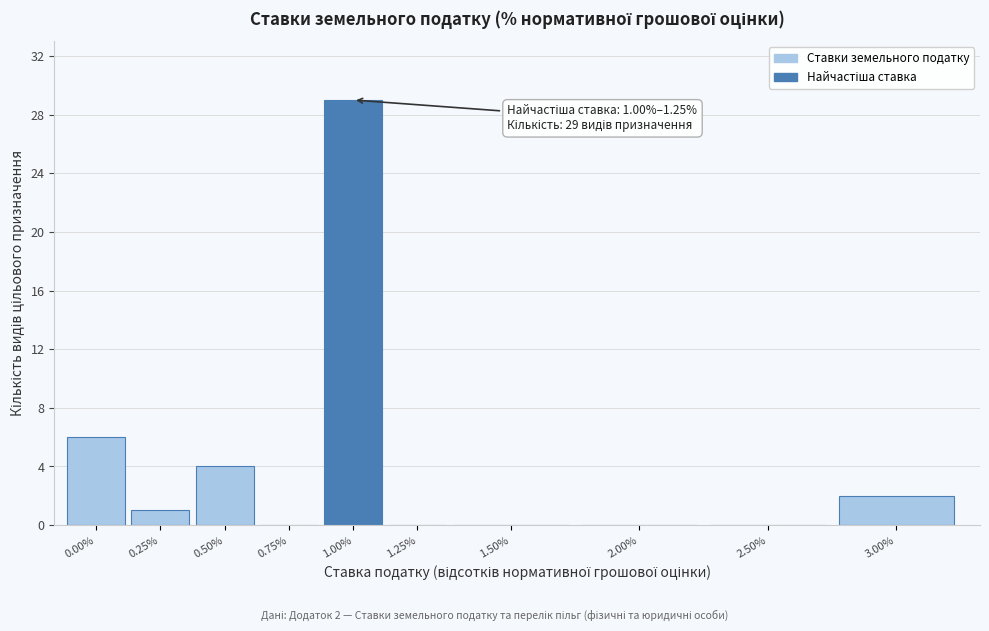

Reading left to right, list all the values displayed in this chart.

0.00%=6	0.25%=1	0.50%=4	0.75%=0	1.00%=29	1.25%=0	1.50%=0	2.00%=0	2.50%=0	3.00%=2